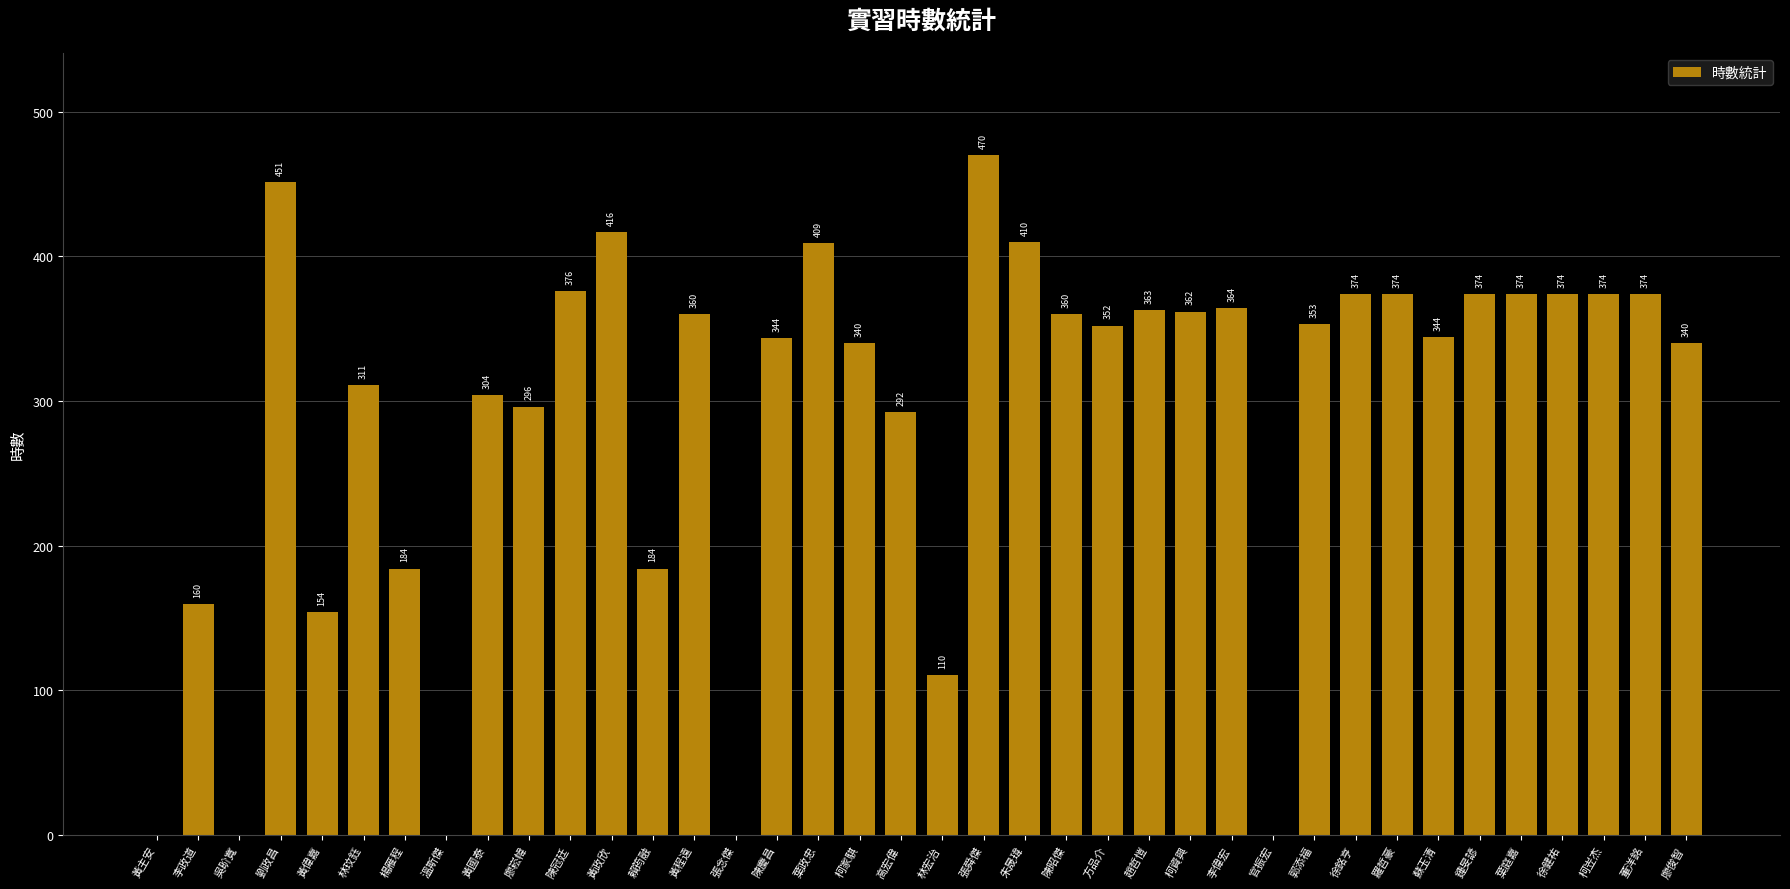

What is the greatest value displayed?

470.0